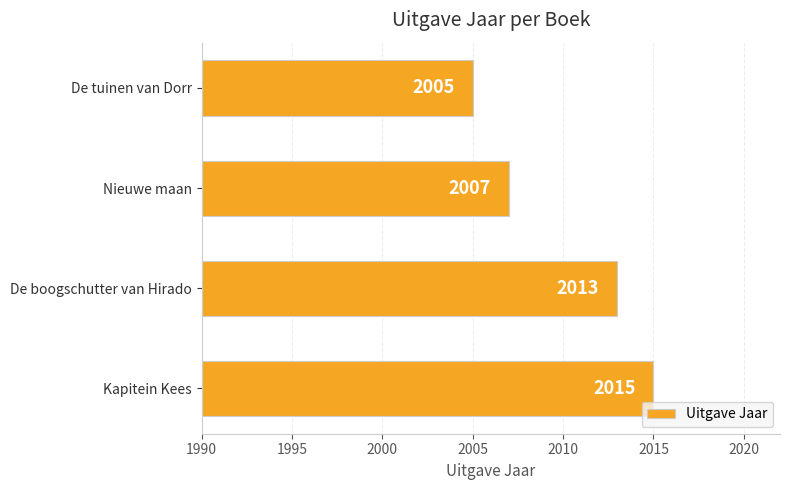

True or false: the data shows 2013 at De boogschutter van Hirado.

True